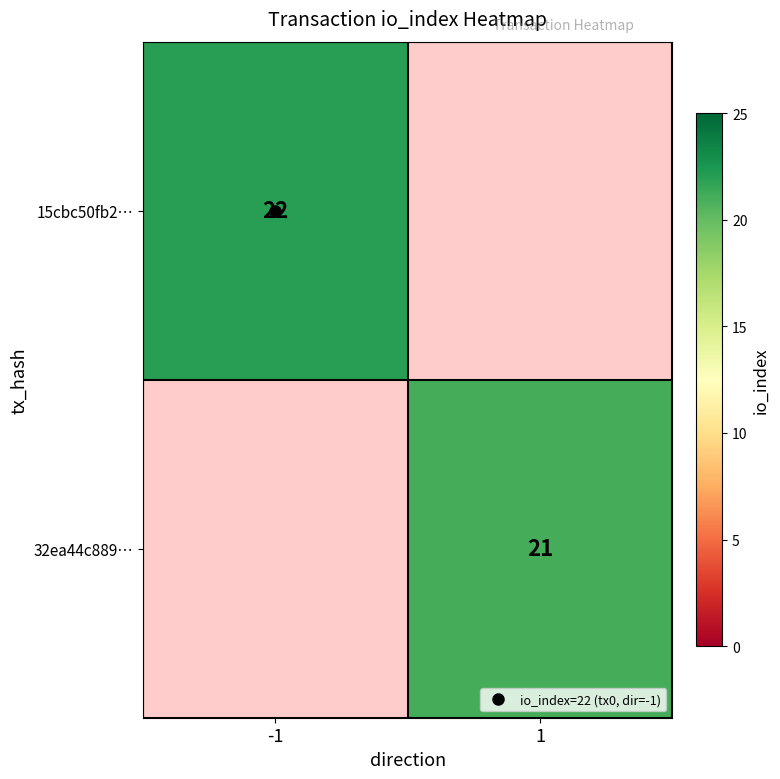

How many positive values does the 32ea44c889… series have?

1